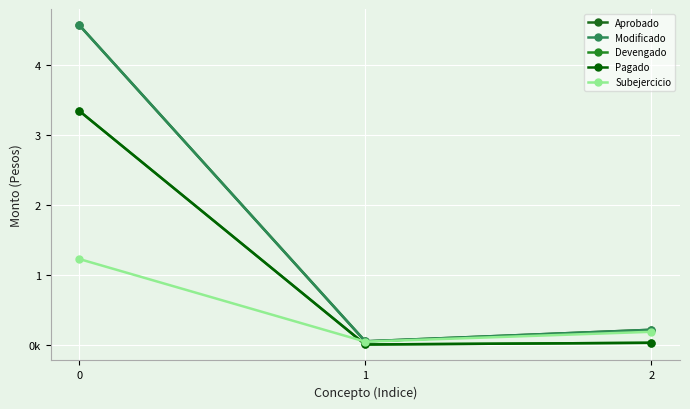

The value of Subejercicio at 1 is 45257. True or false?

True